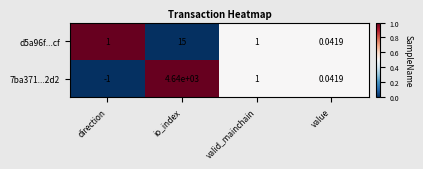

At which category is the sum across all series the highest?

io_index